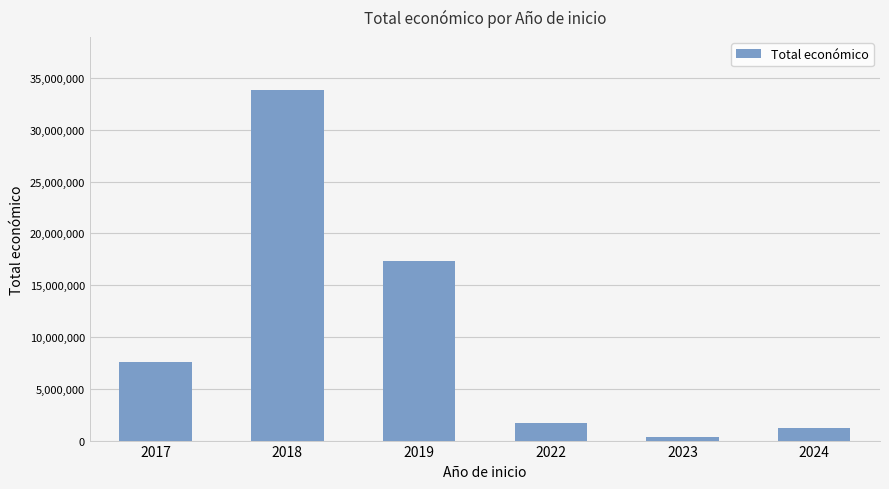

Are the bars grouped side by side (vs. stacked)?

No